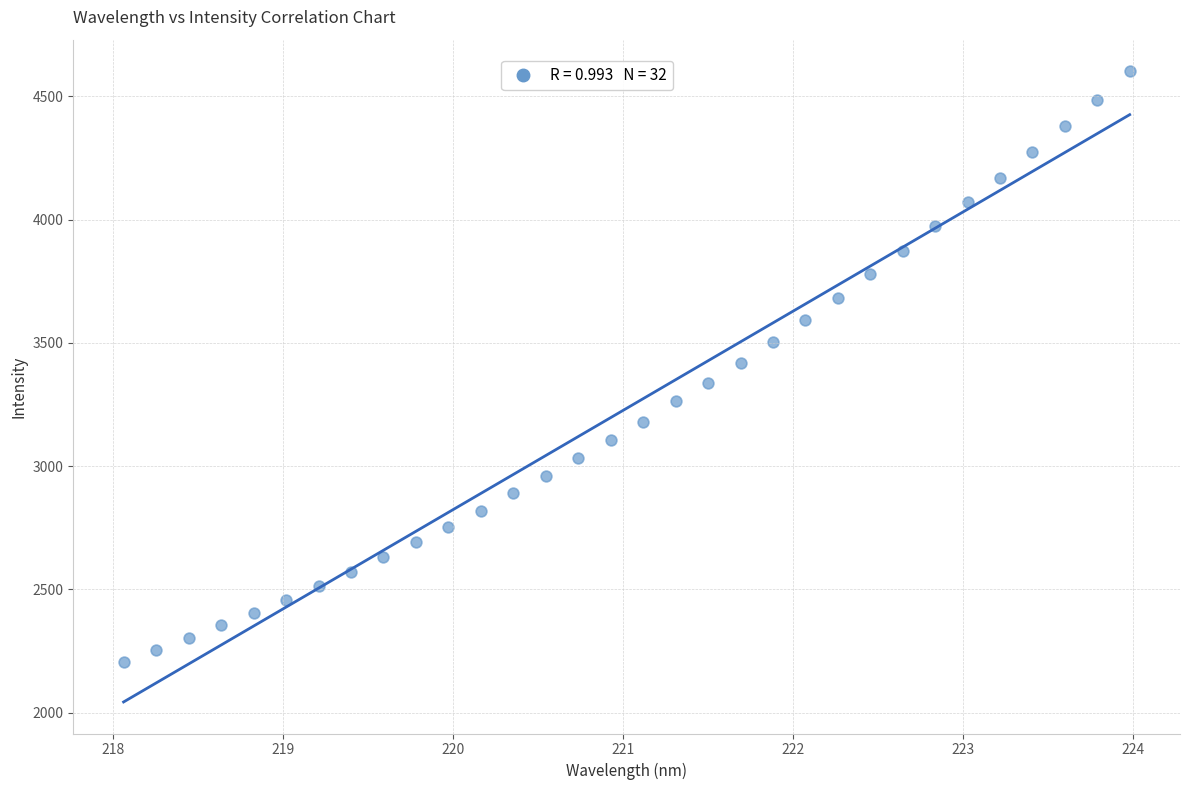

What is the range of Y values (max minus min)?

2394.7